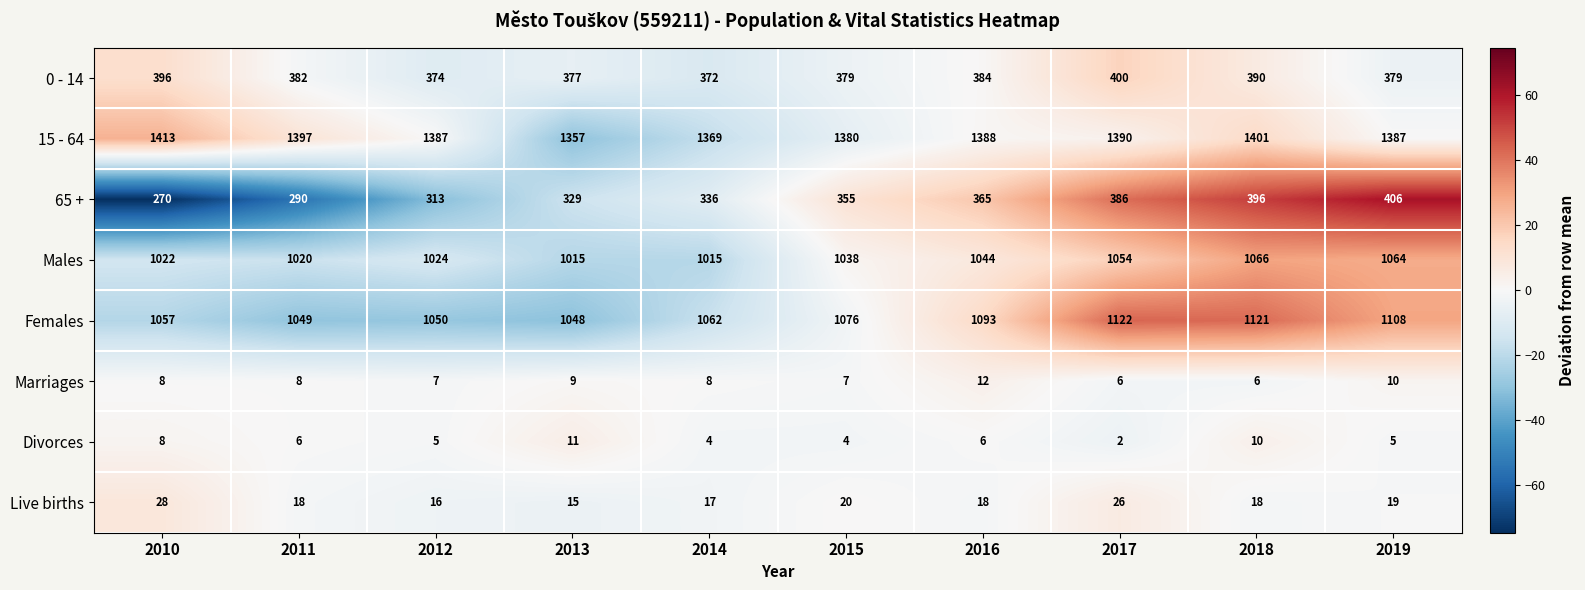

Which series changed the most between 2010 and 2017?

65 +